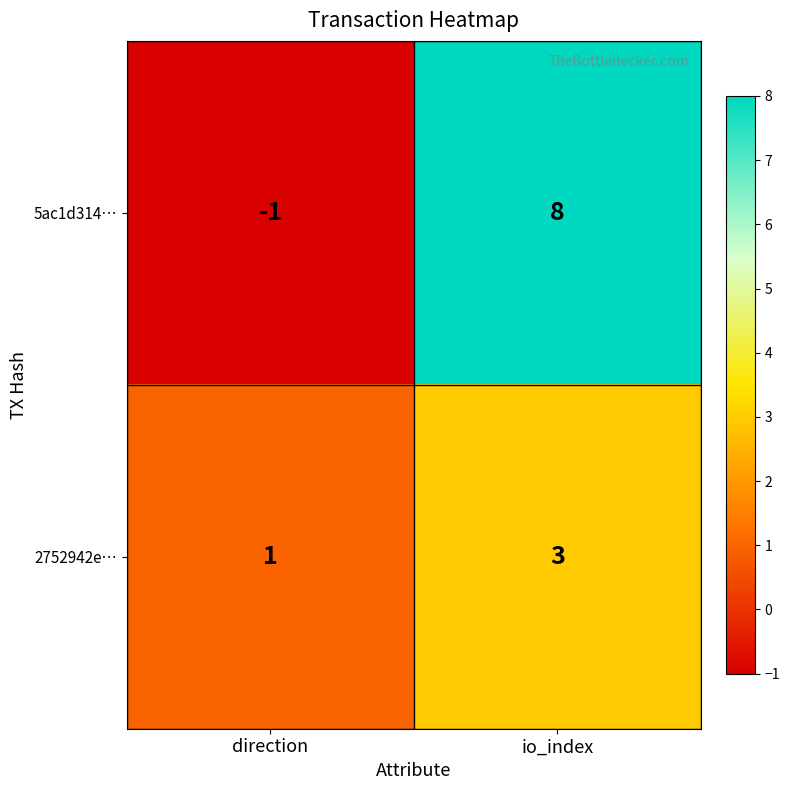

Reading left to right, extract all data points from this chart.

5ac1d314…: -1	8
2752942e…: 1	3